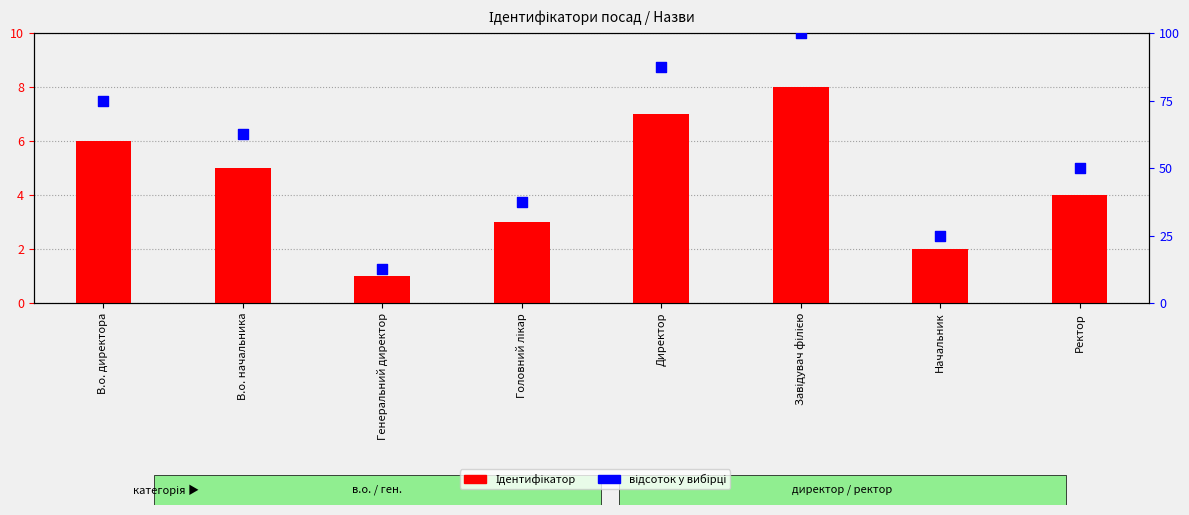

What are all the series names shown in the legend?

Ідентифікатор, відсоток у вибірці